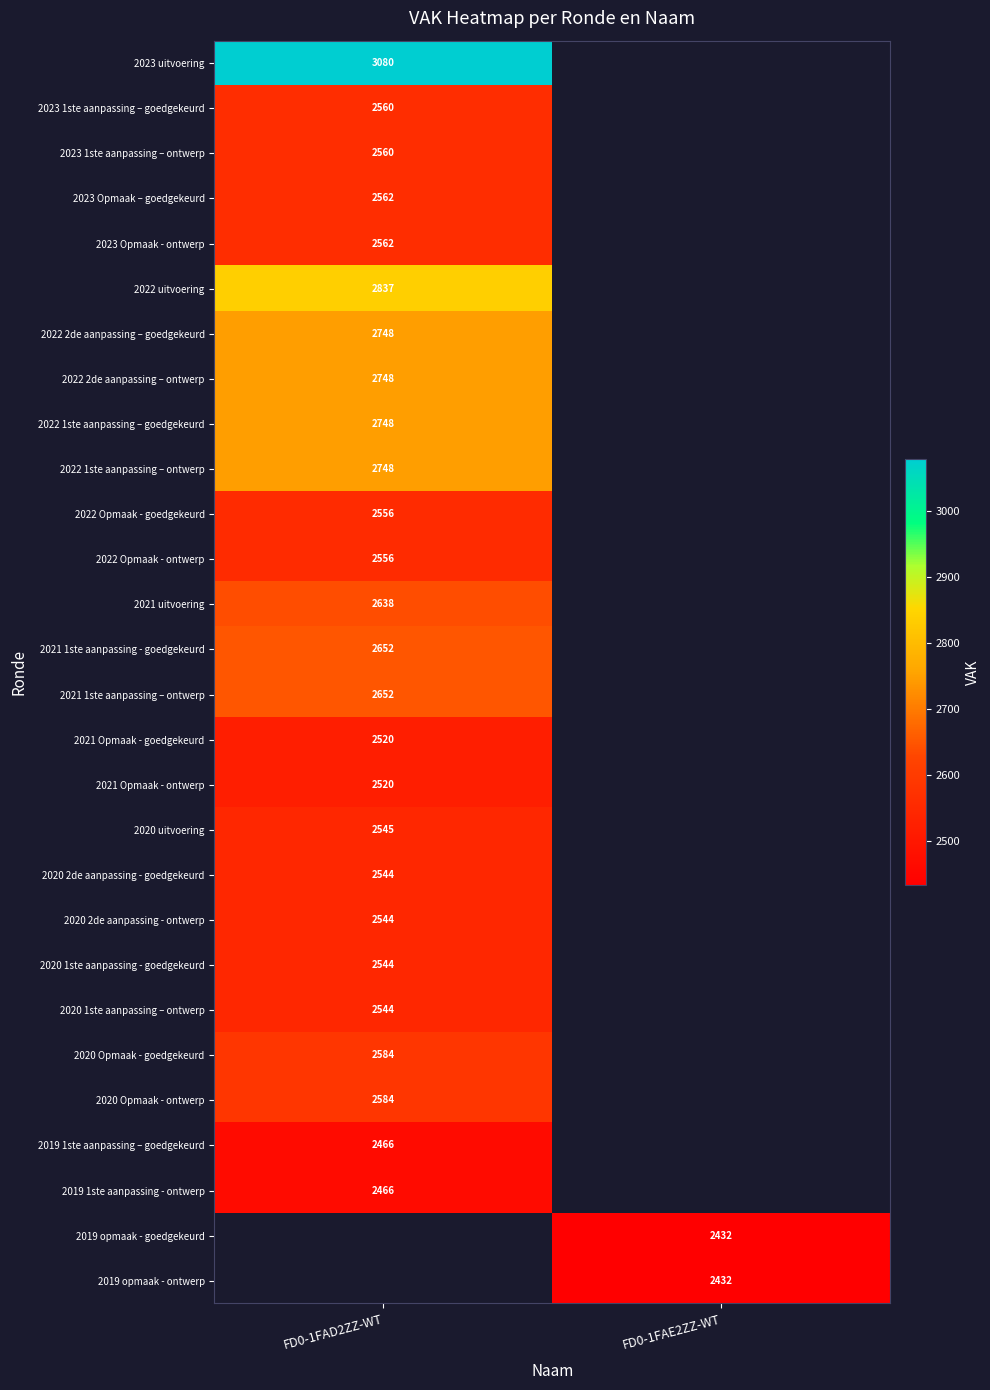

What is the spread (max minus min) of values at FD0-1FAD2ZZ-WT?

614.0